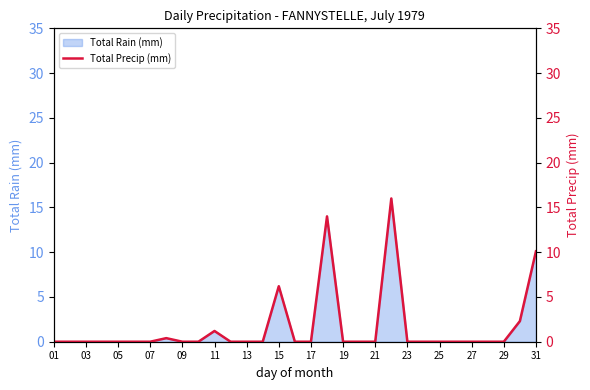

What is the sum of all values?

50.2